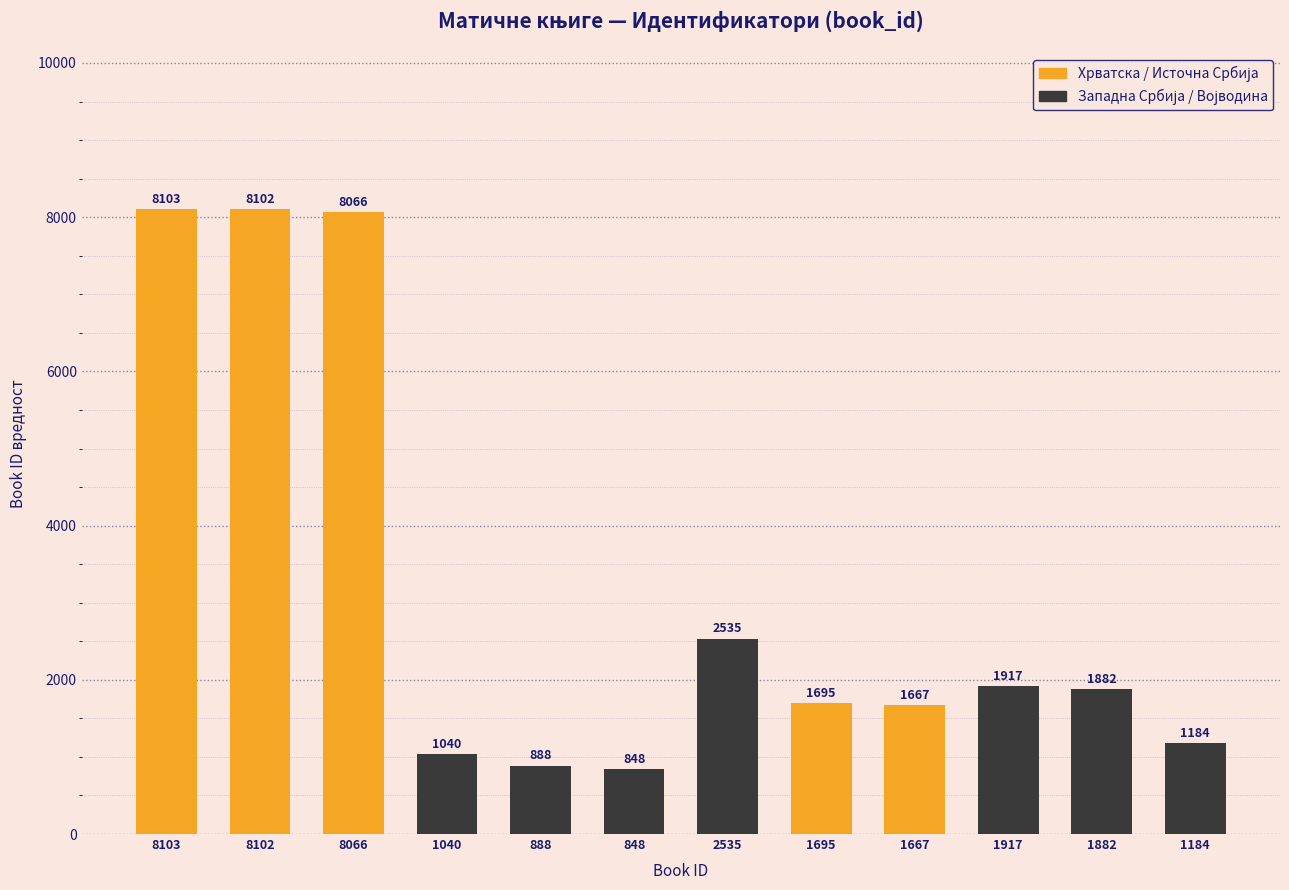

Between 1184 and 8066, which is larger?

8066